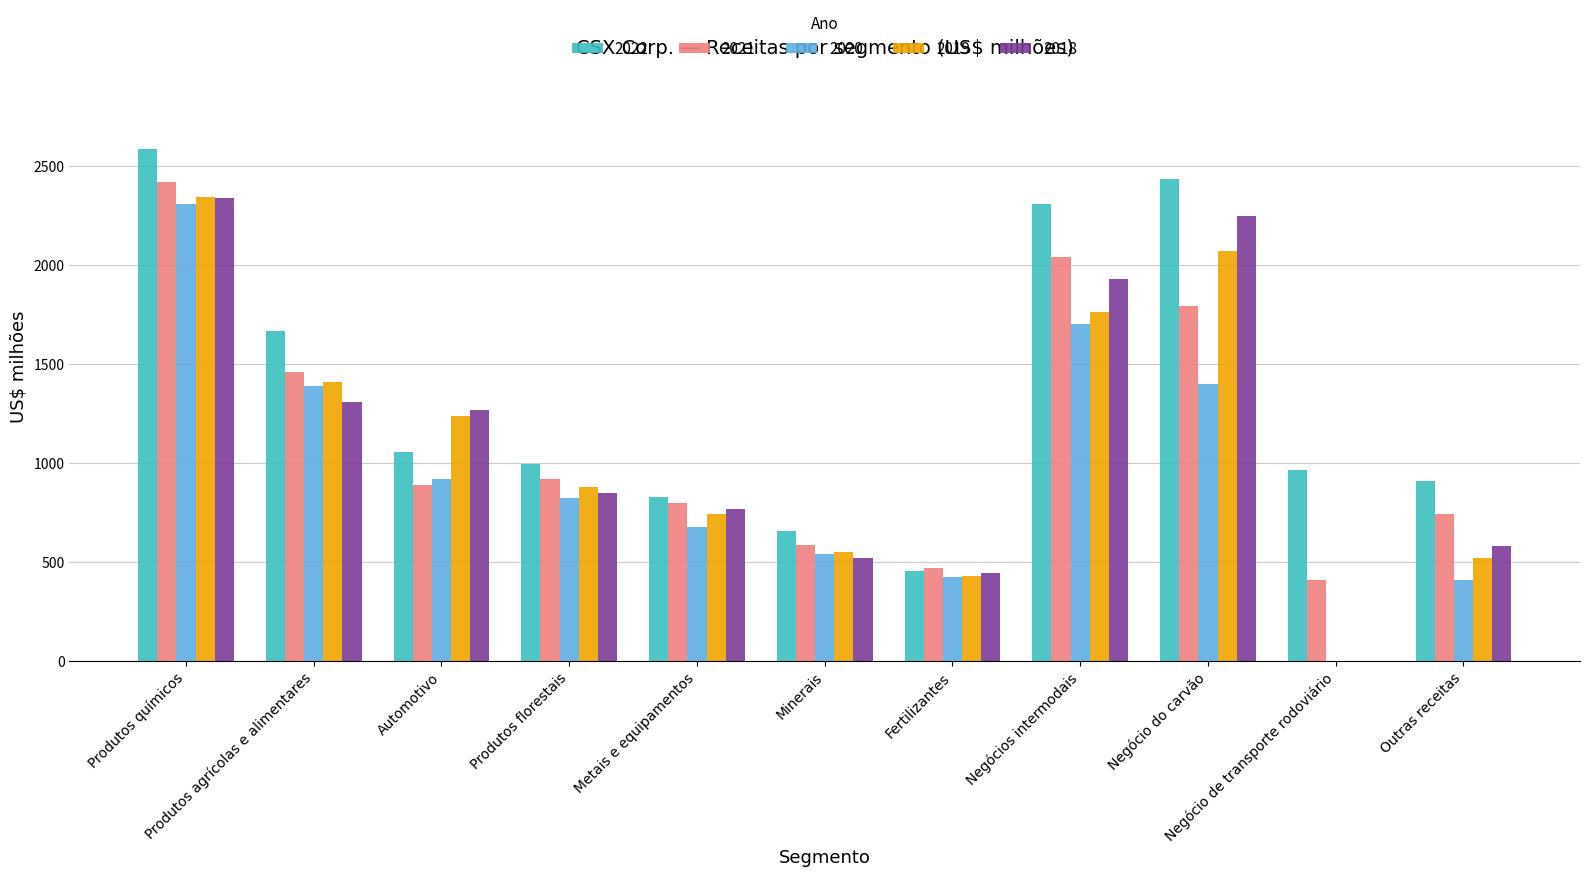

Between Metais e equipamentos and Outras receitas, which series saw the biggest shift?

2020